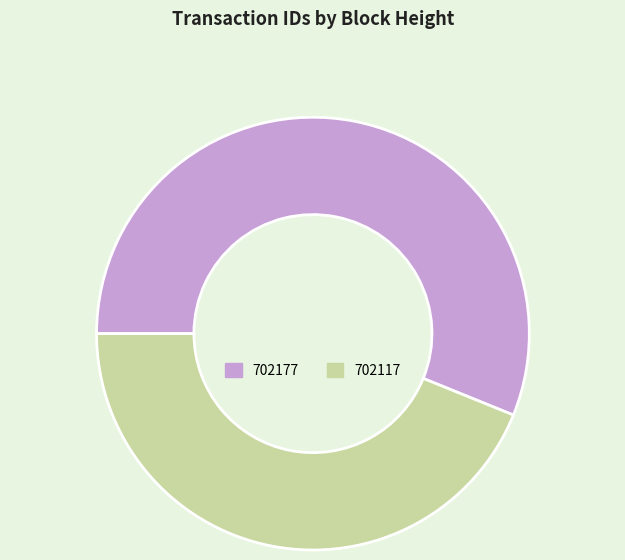

What is the largest slice in the pie chart?

702177